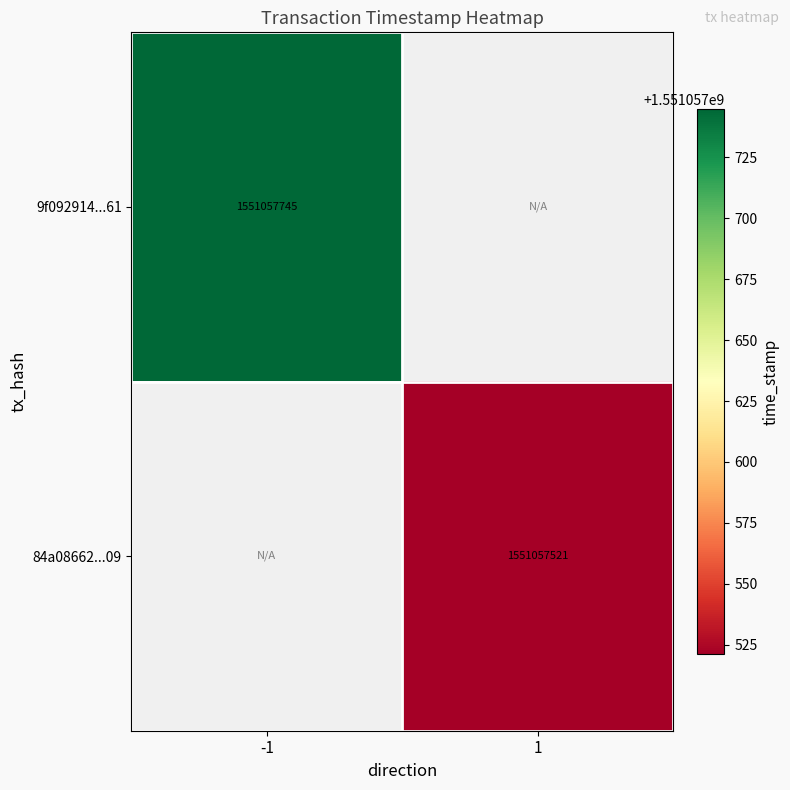

True or false: 84a08662112ef6d2cf5d641adc1d1c9de7ddb09 has a value of 1551057521 at 1.

True